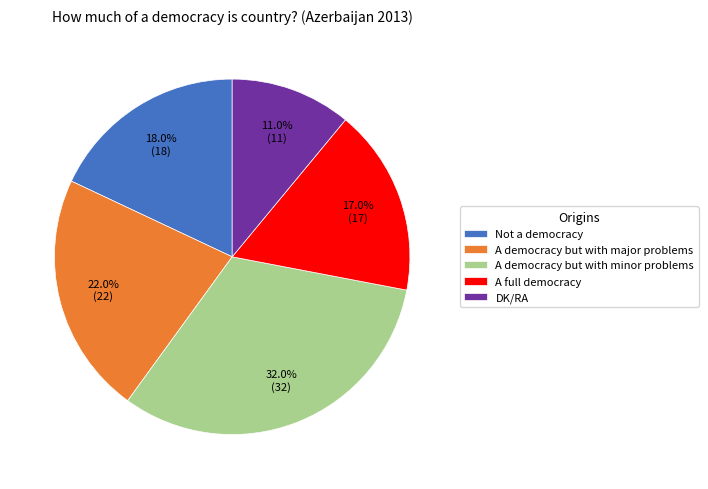

Which category has the biggest portion of the pie?

A democracy but with minor problems